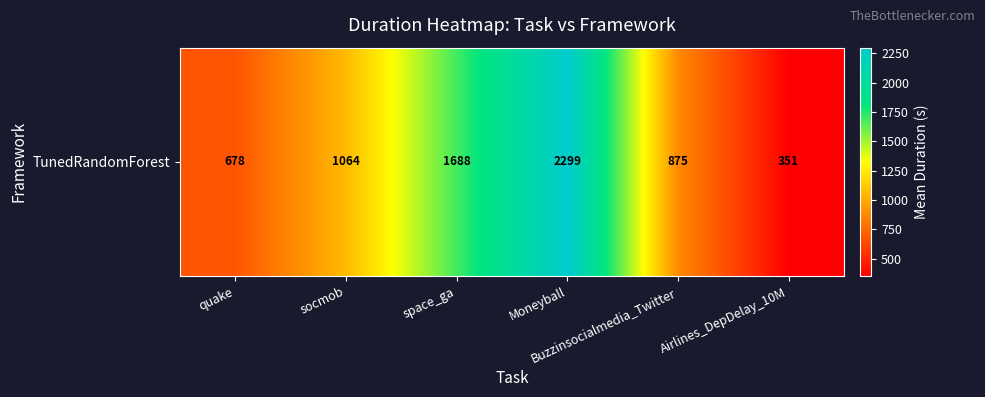

What is the difference between the maximum and second lowest values?

1621.3